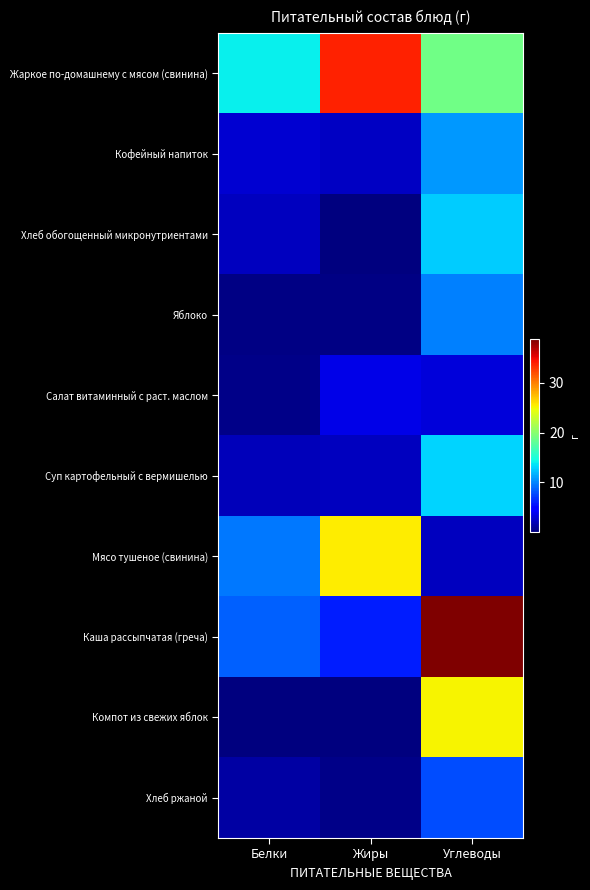

Reading right to left, list all the values displayed in this chart.

Жаркое по-домашнему с мясом (свинина): Углеводы=18.9	Жиры=33.7	Белки=14.1
Кофейный напиток: Углеводы=10.8	Жиры=2.4	Белки=2.9
Хлеб обогощенный микронутриентами: Углеводы=12.7	Жиры=0.1	Белки=2.3
Яблоко: Углеводы=9.8	Жиры=0.4	Белки=0.4
Салат витаминный с раст. маслом: Углеводы=3.1	Жиры=3.7	Белки=0.5
Суп картофельный с вермишелью: Углеводы=13.1	Жиры=2.3	Белки=2.1
Мясо тушеное (свинина): Углеводы=2.3	Жиры=25.4	Белки=9.5
Каша рассыпчатая (греча): Углеводы=38.6	Жиры=6.1	Белки=8.6
Компот из свежих яблок: Углеводы=25.1	Жиры=0.1	Белки=0.1
Хлеб ржаной: Углеводы=7.8	Жиры=0.5	Белки=1.4